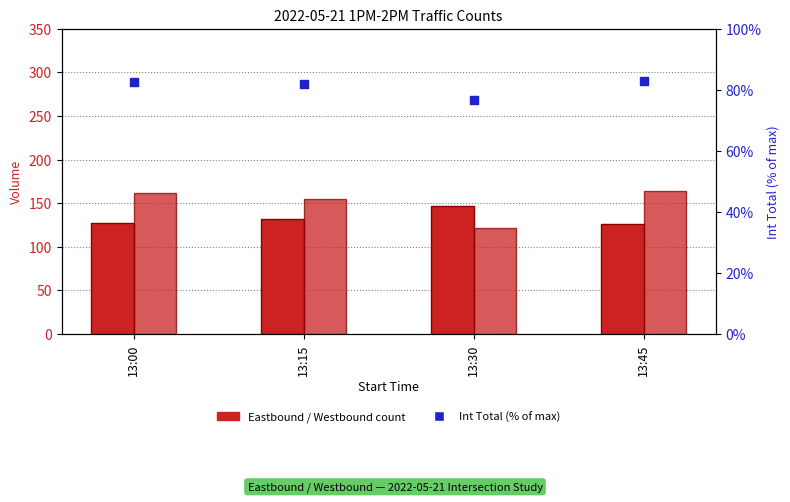

At which category is the sum across all series the highest?

13:45